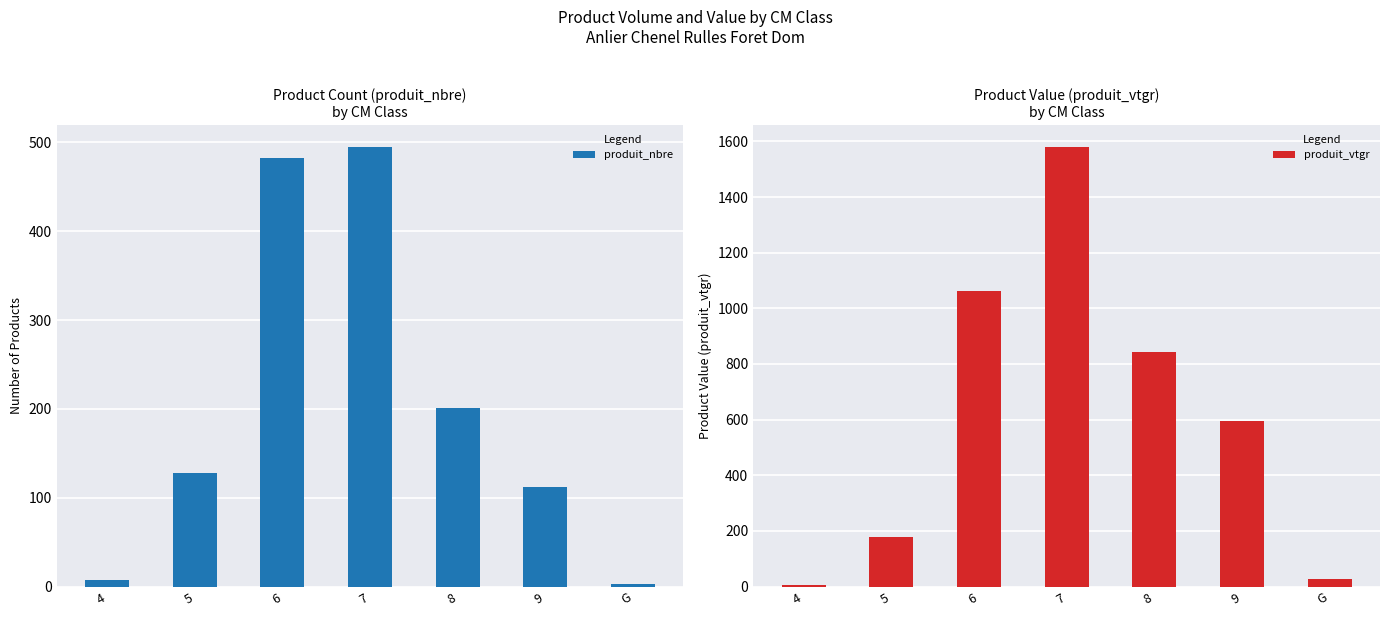

What is the total value across all series at 4?

11.5